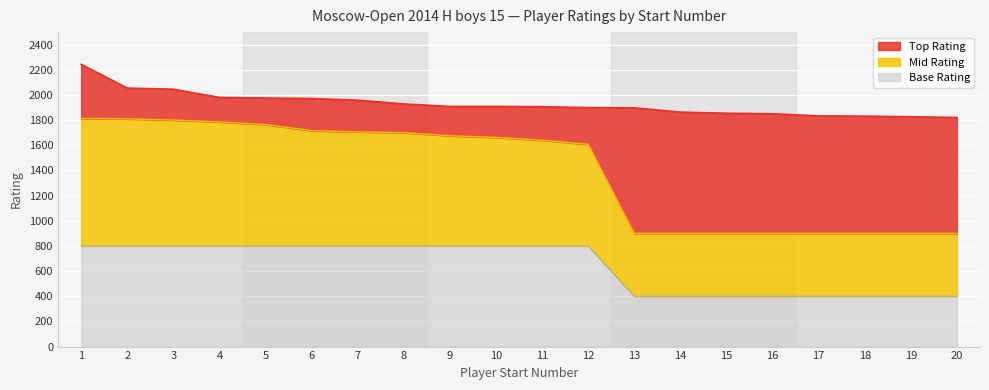

Reading left to right, transcribe all the data shown in this chart.

Rating: 2244	2055	2046	1981	1976	1972	1959	1929	1909	1909	1907	1900	1898	1864	1855	1851	1834	1832	1827	1821
Rating_mid: 1814	1810	1801	1786	1765	1717	1707	1701	1676	1663	1640	1608	900	900	900	900	900	900	900	900
Rating_low: 800	800	800	800	800	800	800	800	800	800	800	800	400	400	400	400	400	400	400	400